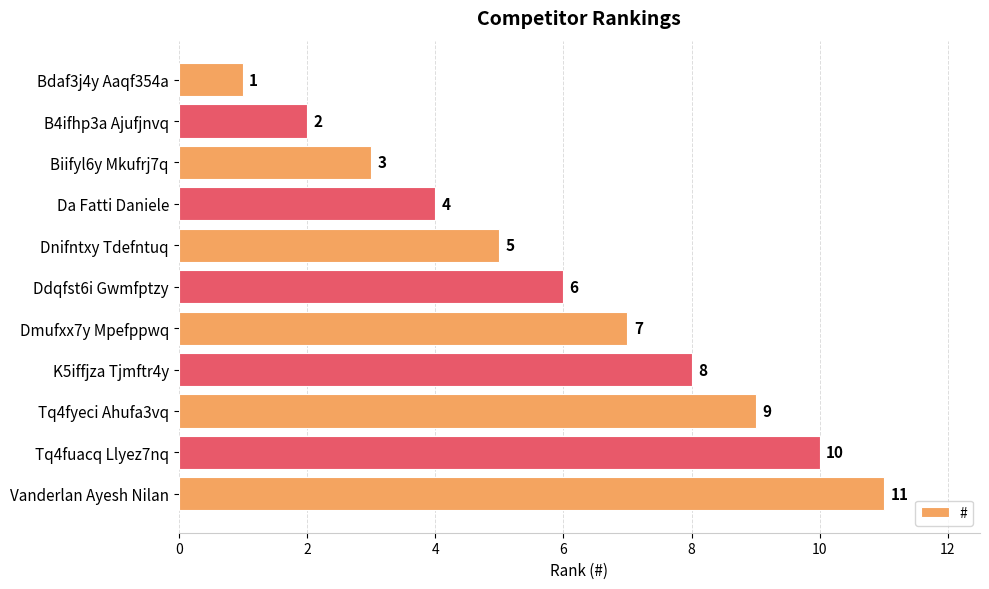

Where is the data nearest to the value 6?

Ddqfst6i Gwmfptzy